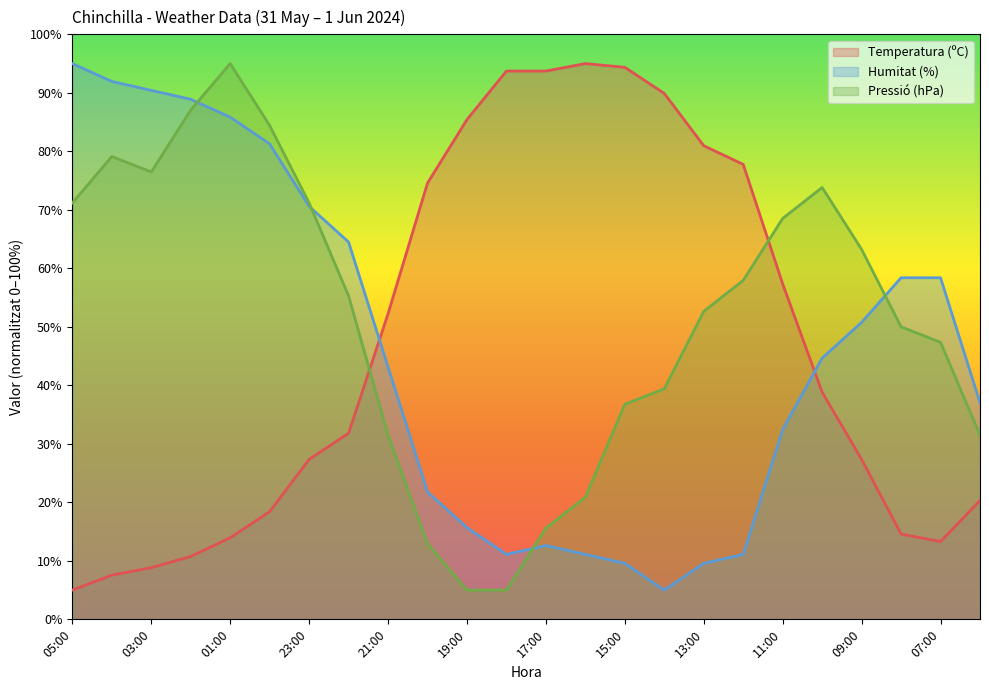

Which label corresponds to the smallest value in the chart?

05:00